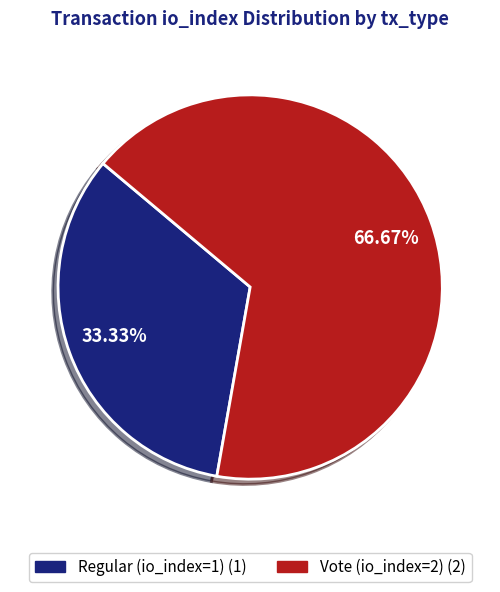

Rank the categories by value from highest to lowest.

Vote (io_index=2), Regular (io_index=1)